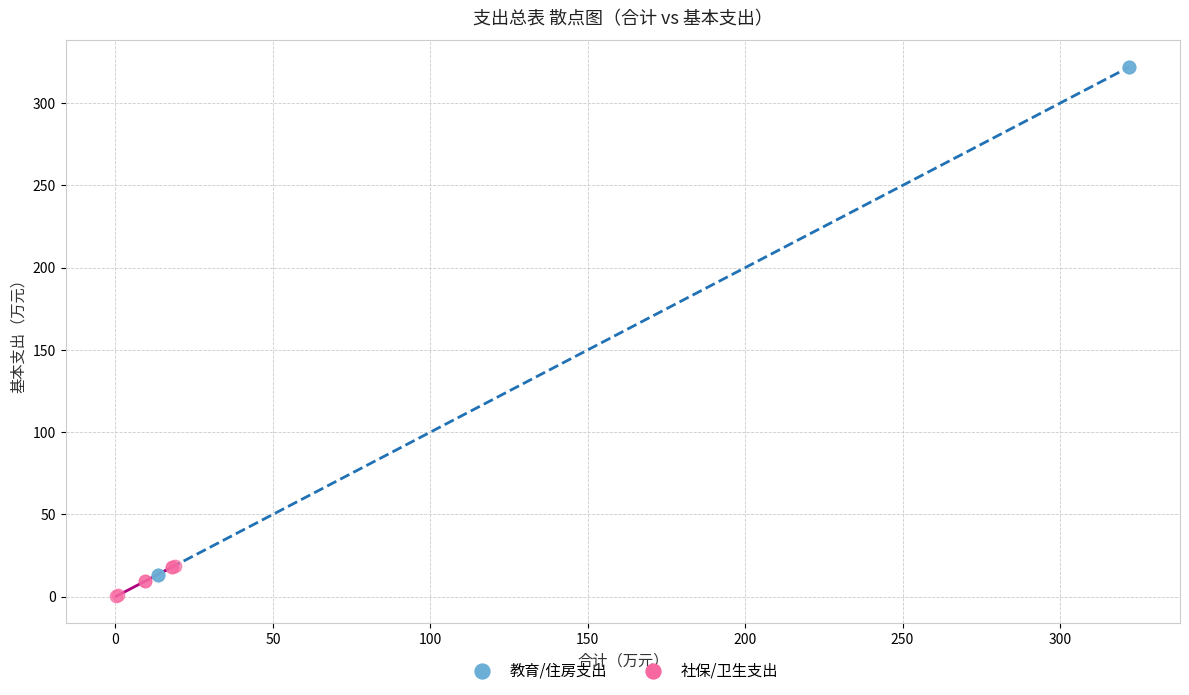

Which series contains the highest Y value?

教育/住房支出